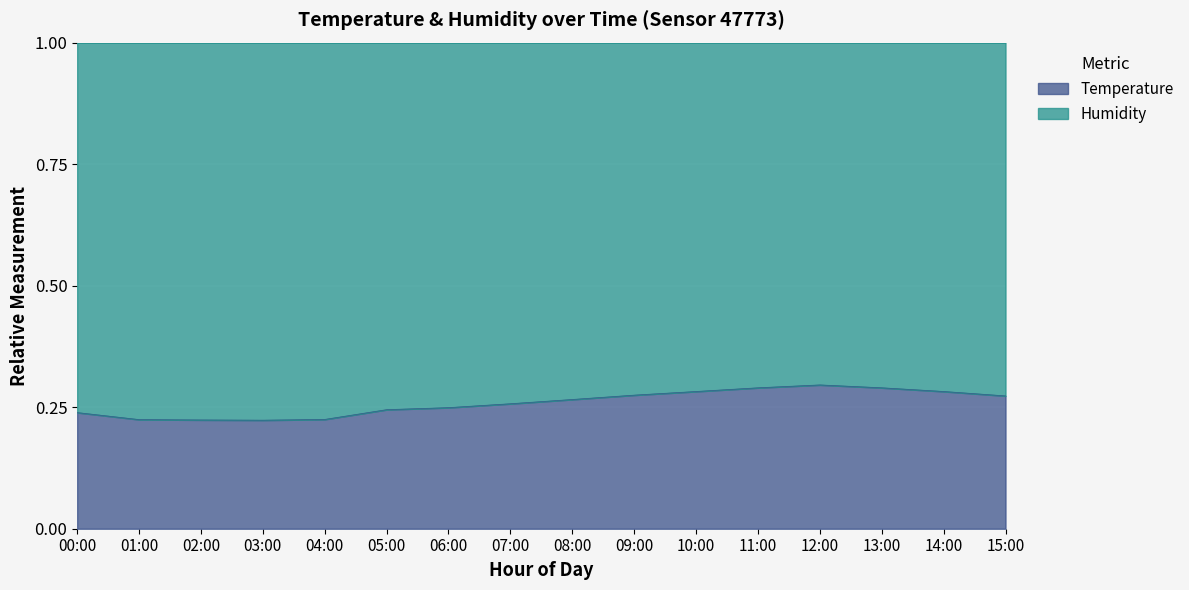

What is the value of the 15th point from the left?

0.3